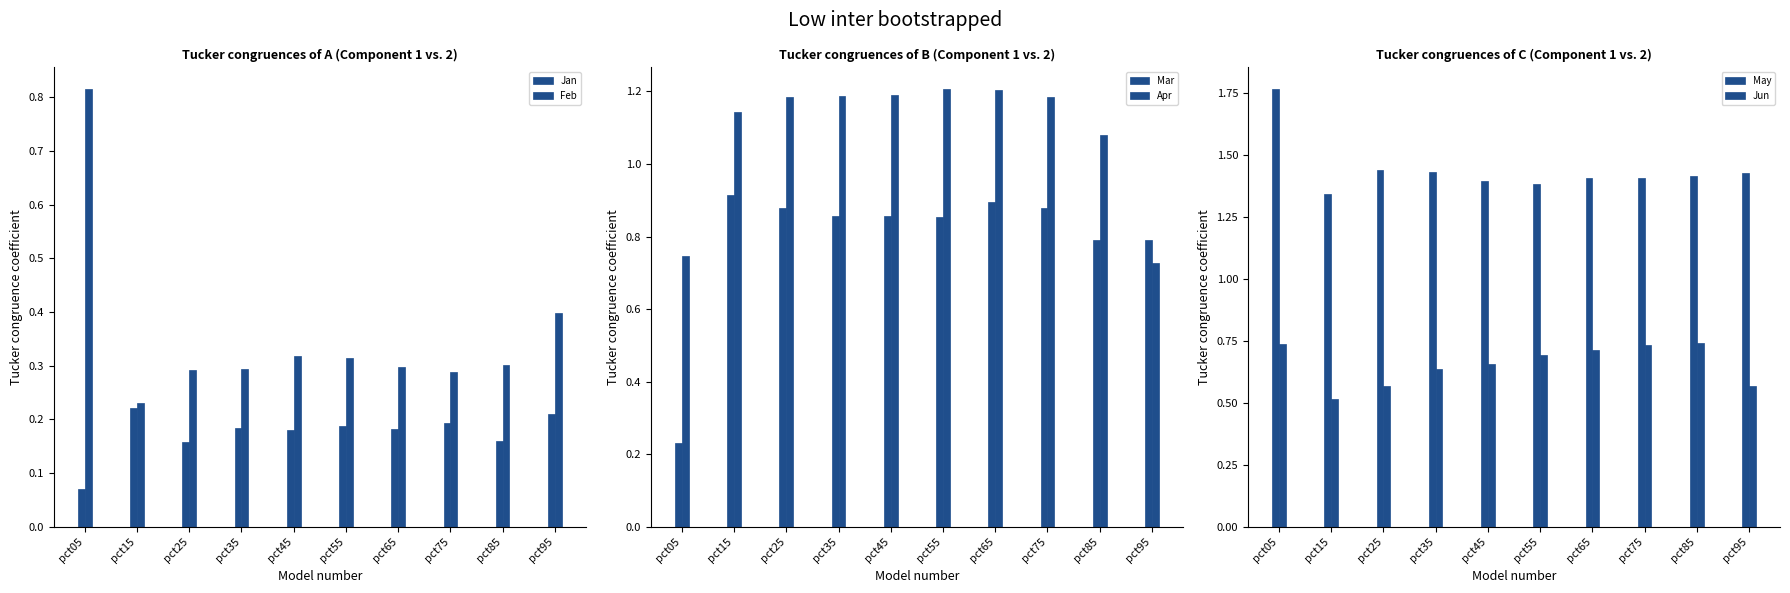

What is the difference between the highest and lowest values at pct05?

1.7